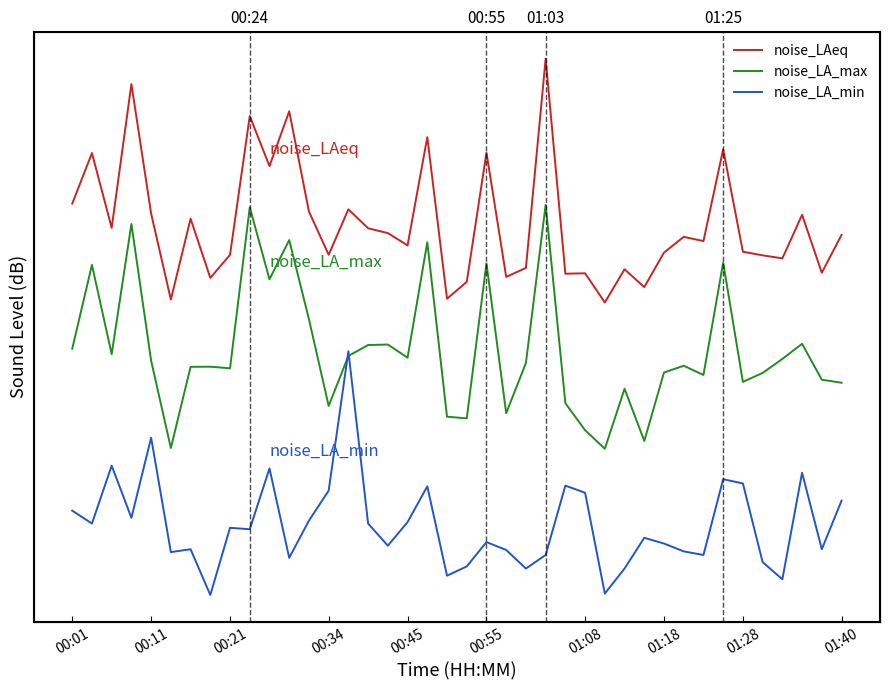

Which series has the widest spread of values?

noise_LAeq